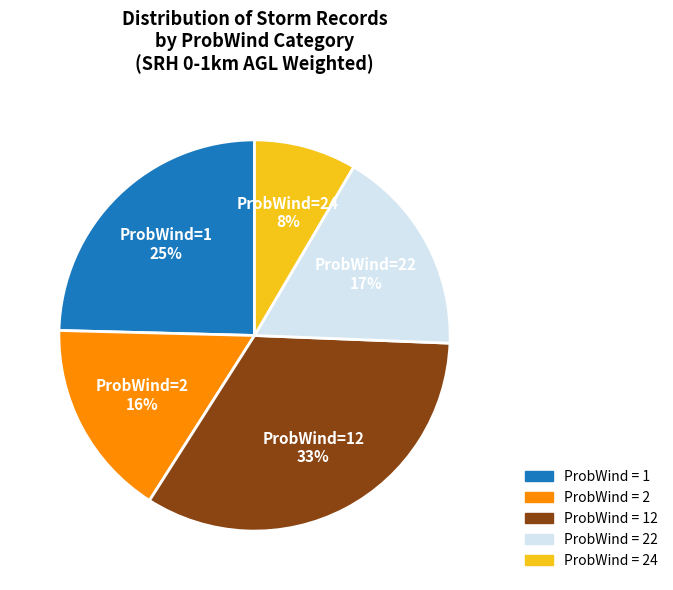

To the nearest percent, what is the average slice percentage?

20%